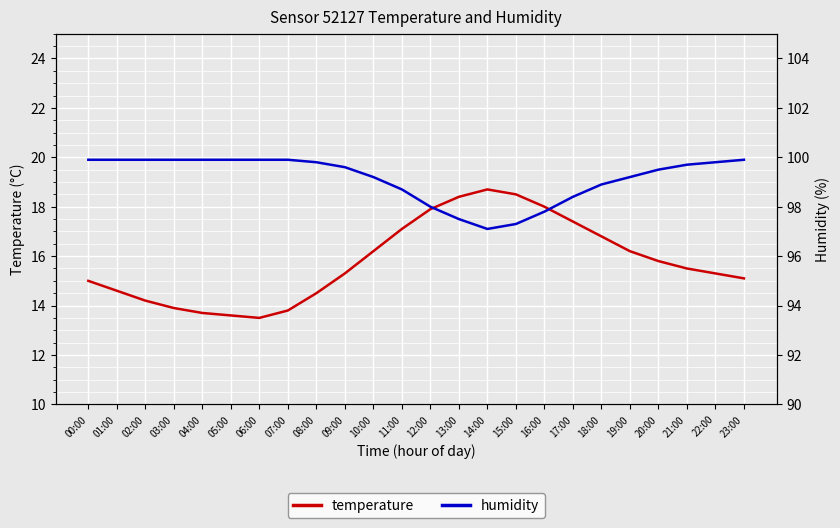

The temperature series shows 5.7 at 17:00. True or false?

False